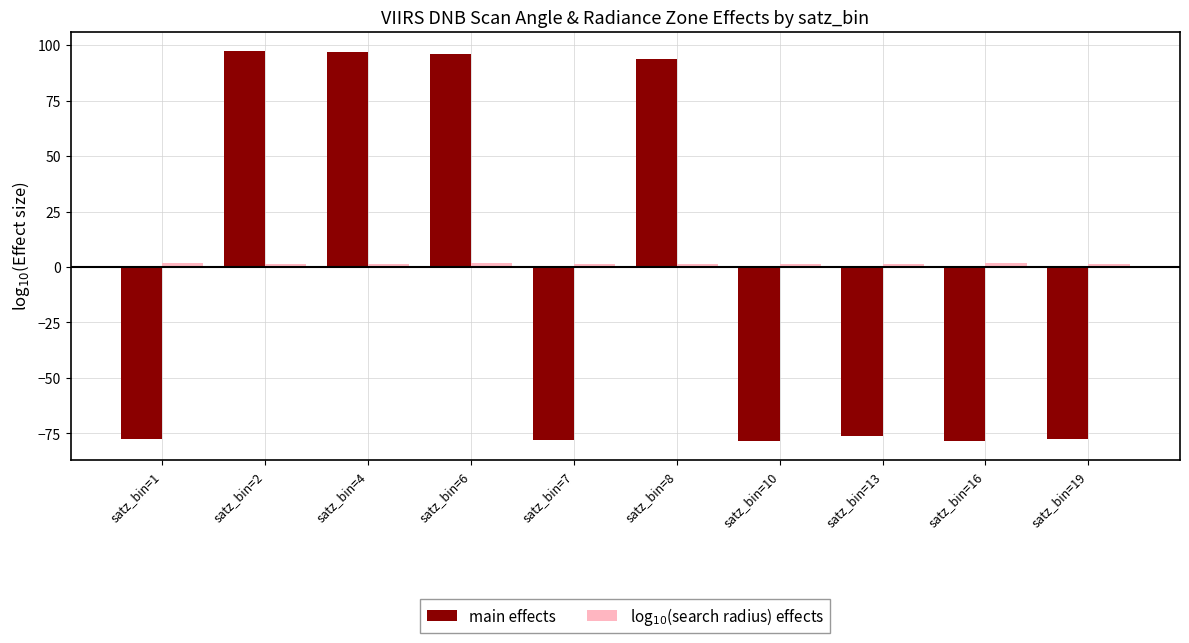

Is it true that log$_{10}$(search radius) effects equals 1.5 at satz_bin=2?

True